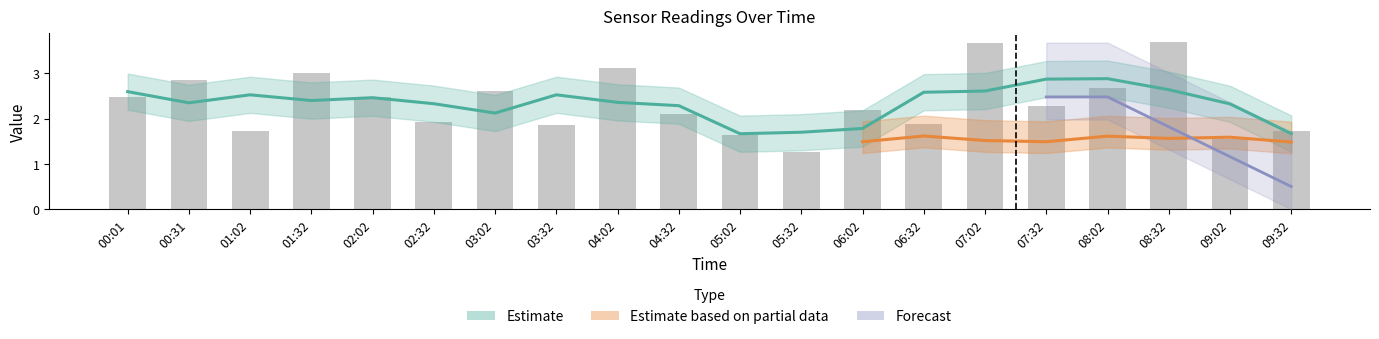

List the labels in order of value, smallest first.

05:32, 09:02, 05:02, 01:02, 09:32, 03:32, 06:32, 02:32, 04:32, 06:02, 07:32, 00:01, 02:02, 03:02, 08:02, 00:31, 01:32, 04:02, 07:02, 08:32